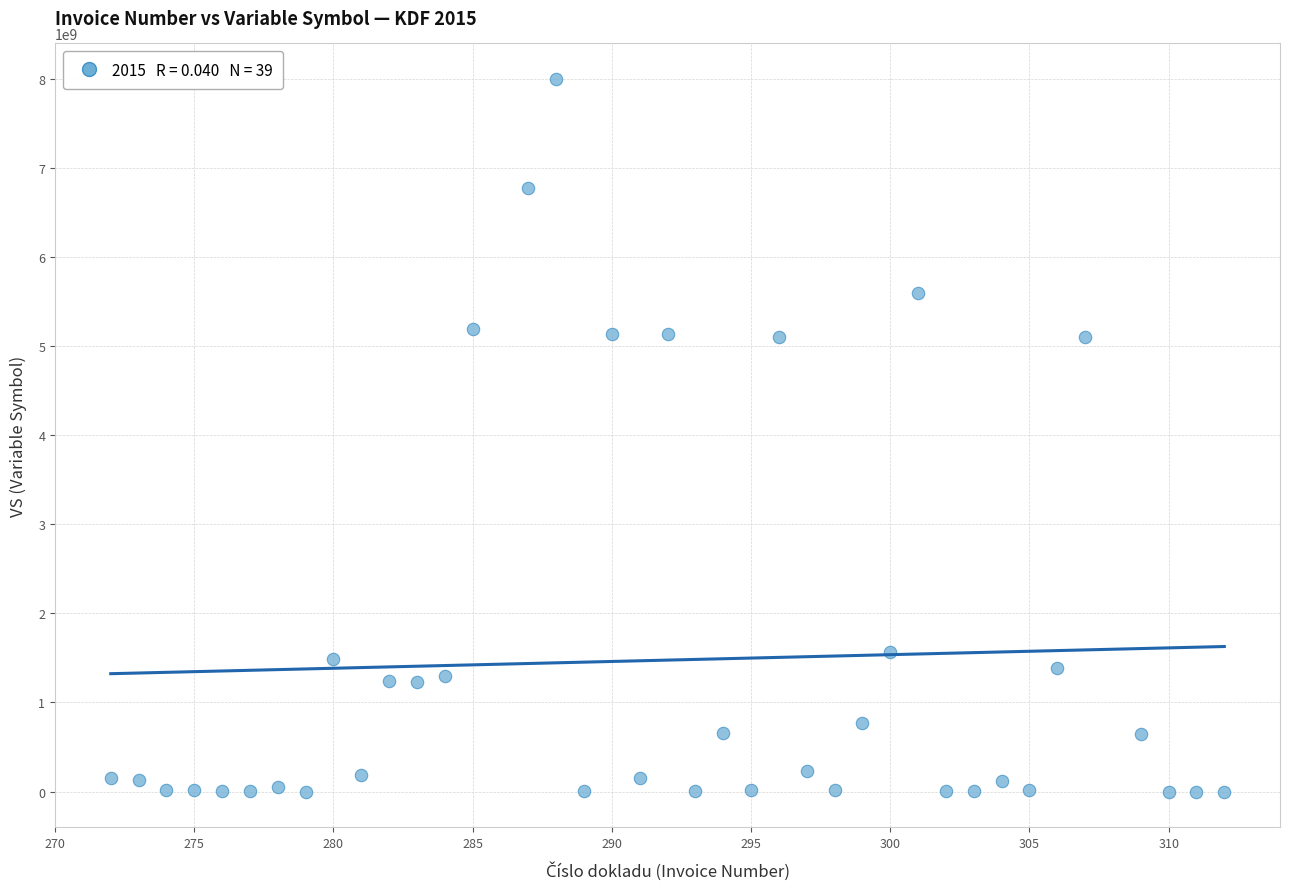

What is the range of X values (max minus min)?

40